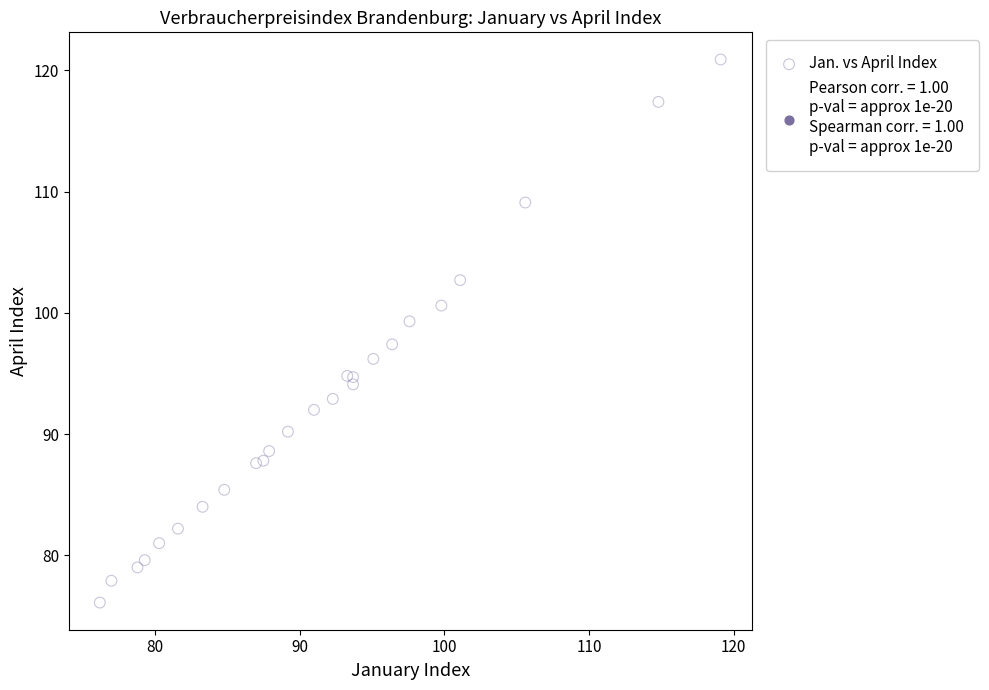

What Y value in the scatter plot is closest to 98?

97.4